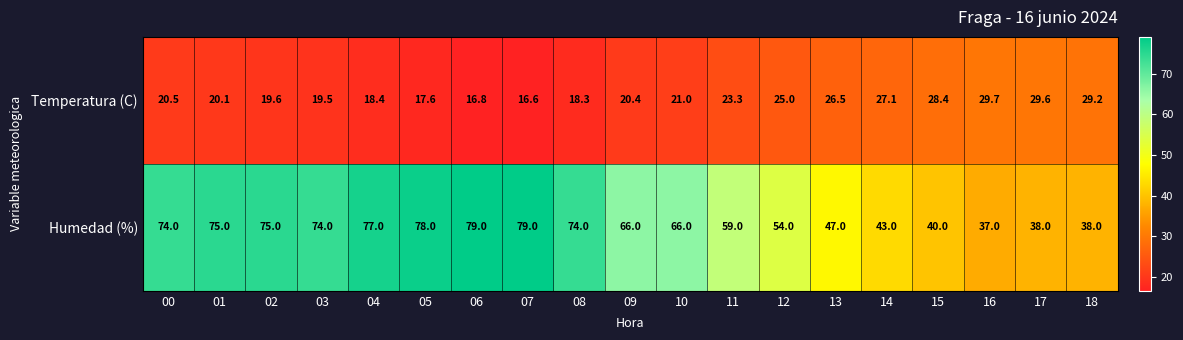

Where does the Temperatura (C) series first go above 20?

00